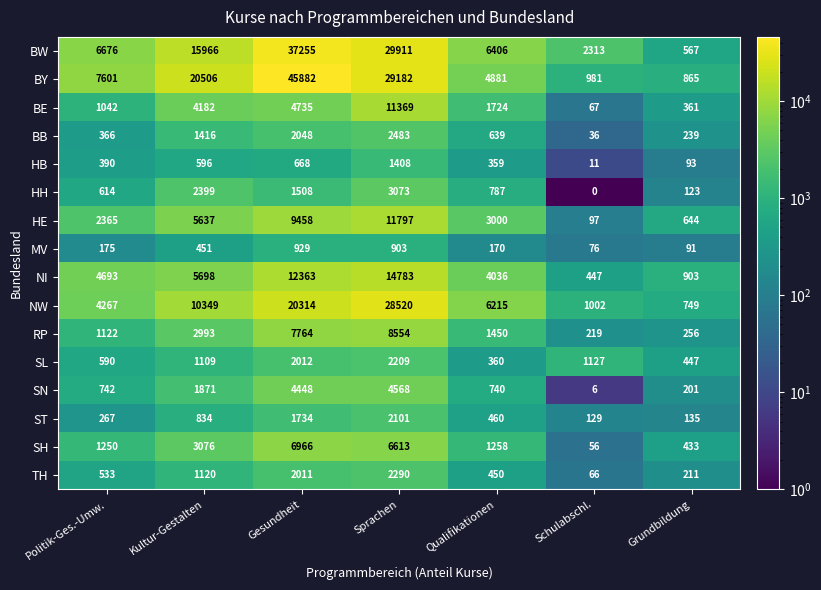

At how many categories does at least one series exceed 30617?

1